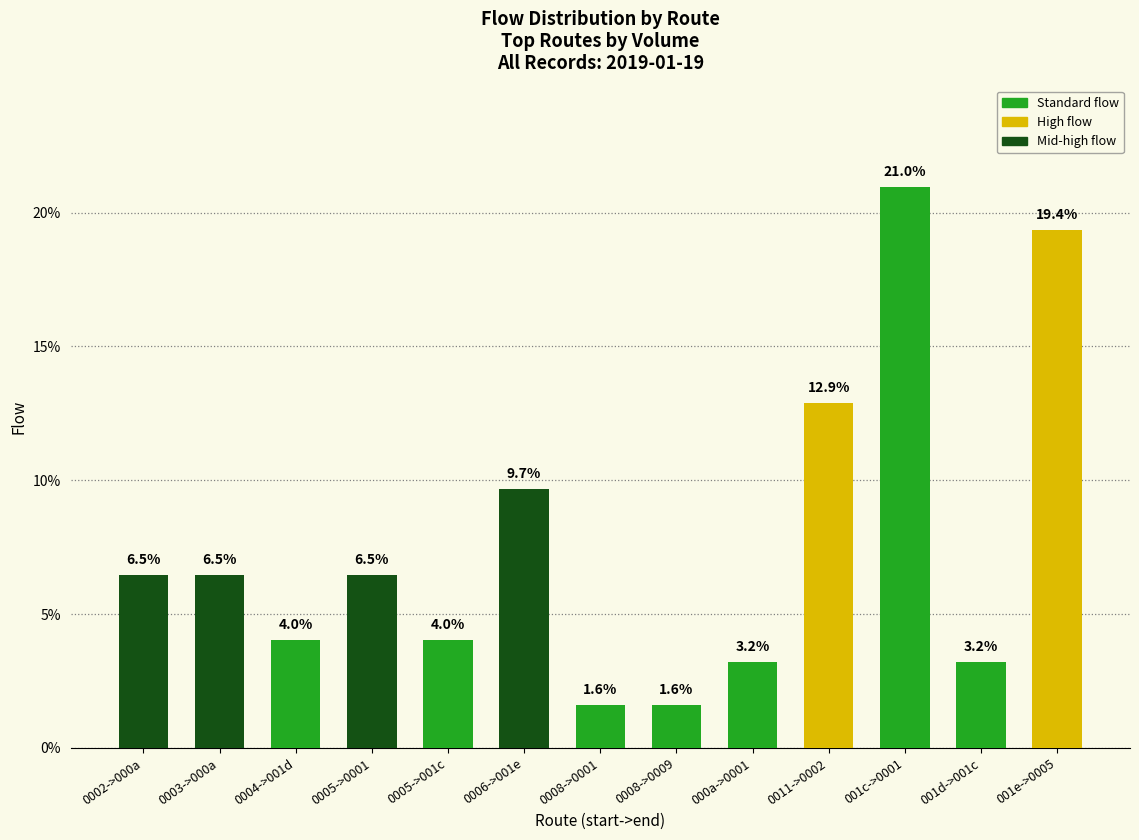

How many bars are there in total?

13